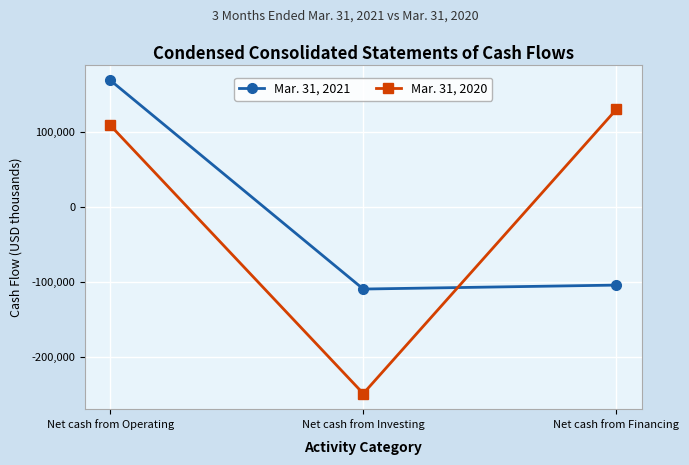

How many positive values does the Mar. 31, 2021 series have?

1